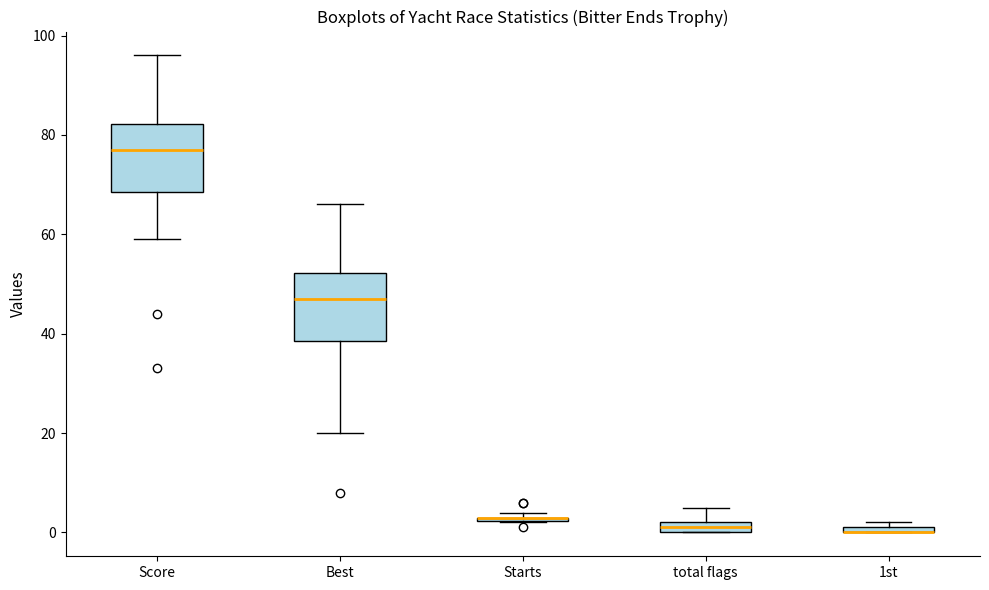

Where is the lower edge of the box for Best on the y-axis? The values are not printed on the chart, so give them approximately, as read against the axis.

38